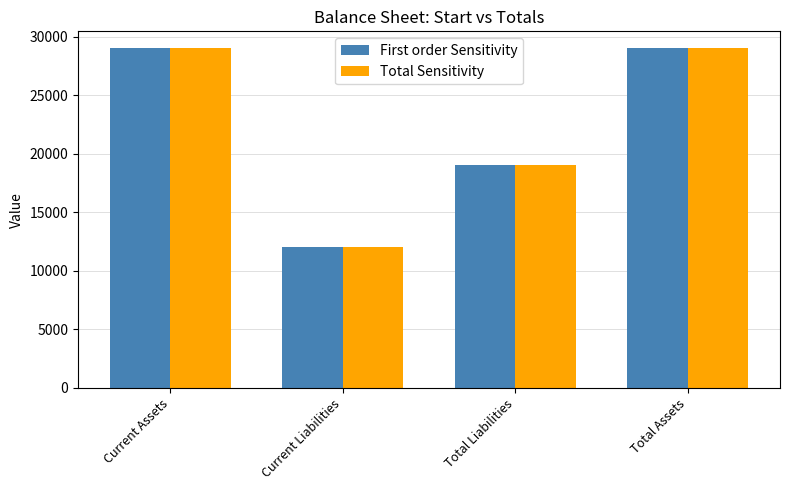

At which label is Total Sensitivity closest to 20500?

Total Liabilities